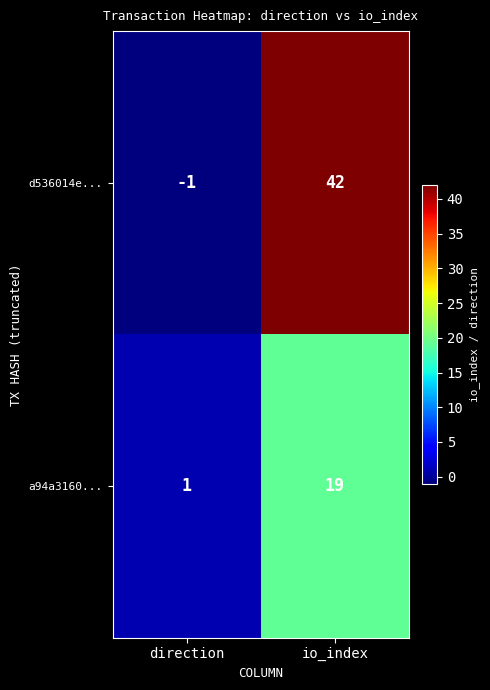

Between direction and io_index, which is larger?

io_index